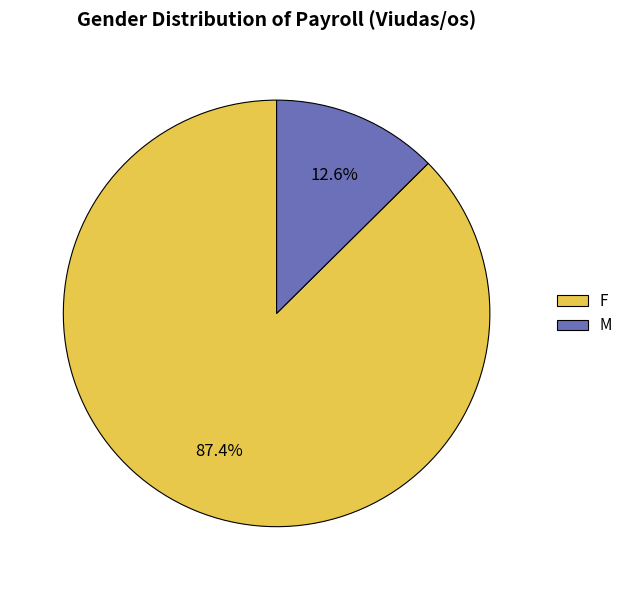

Count the number of slices in the pie.

2